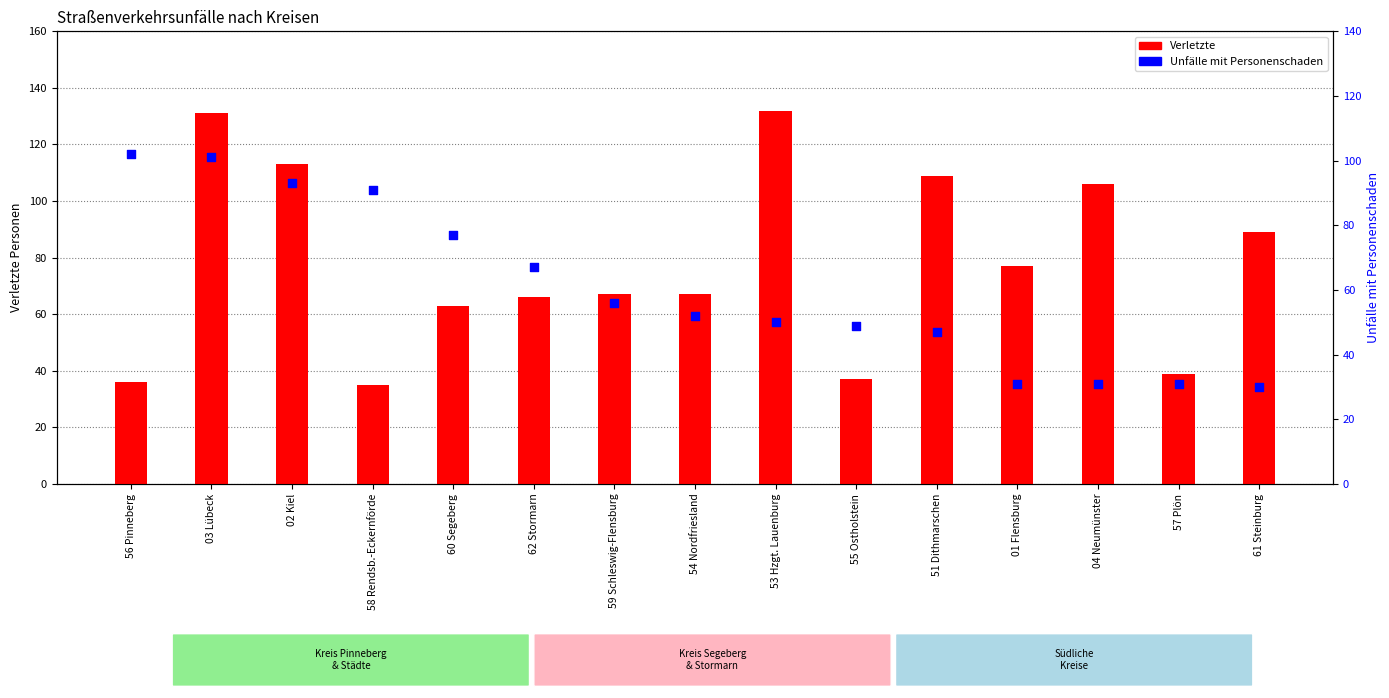

What is the total value across all series at 02 Kiel?

206